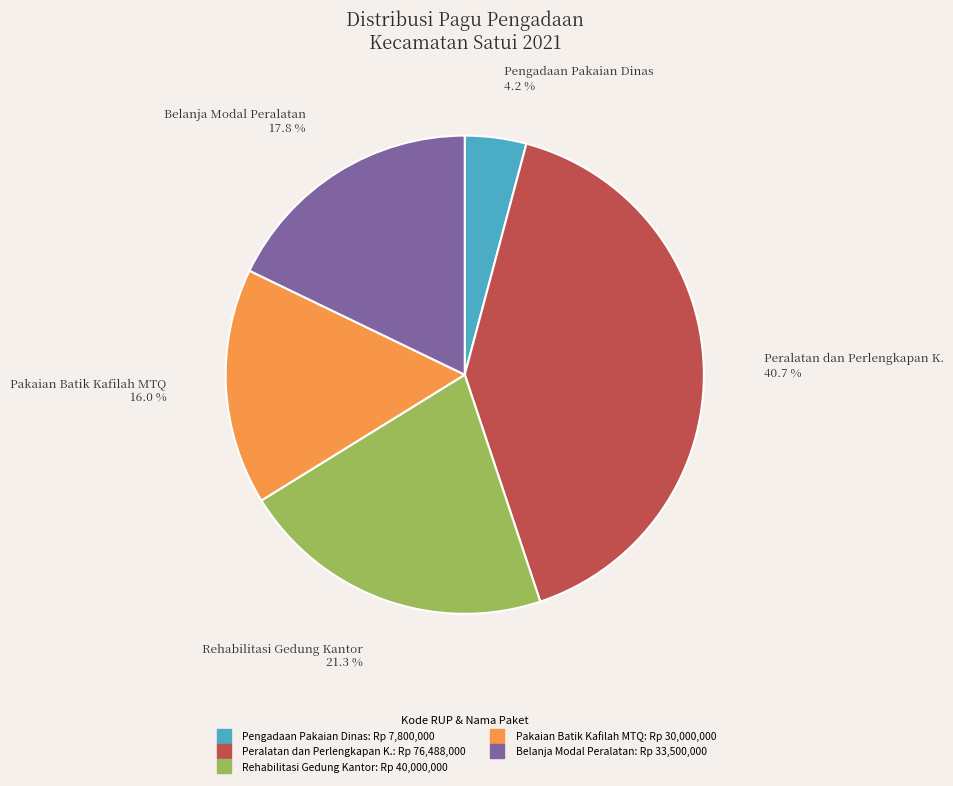

How many slices are in this pie chart?

5